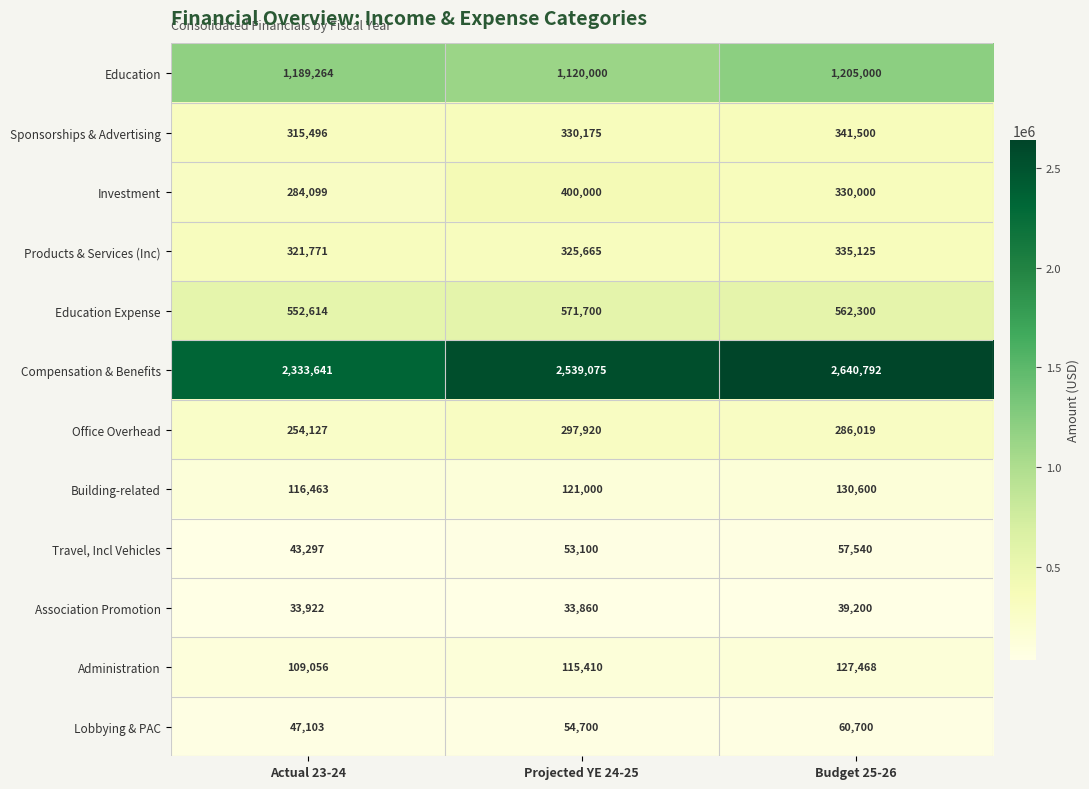

At which category is the sum across all series the highest?

Budget 25-26